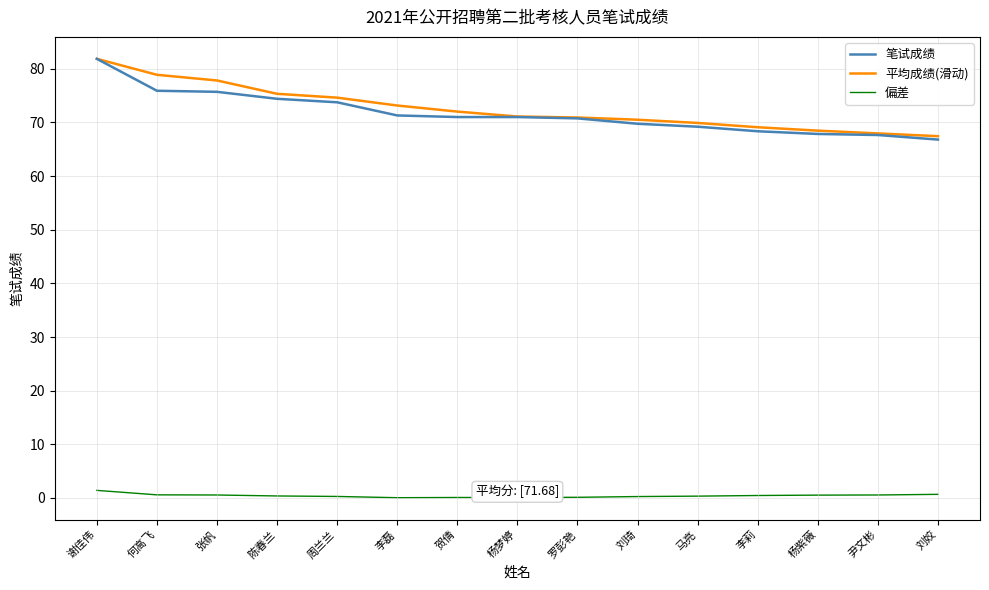

What are all the series names shown in the legend?

笔试成绩, 平均成绩(滑动), 偏差